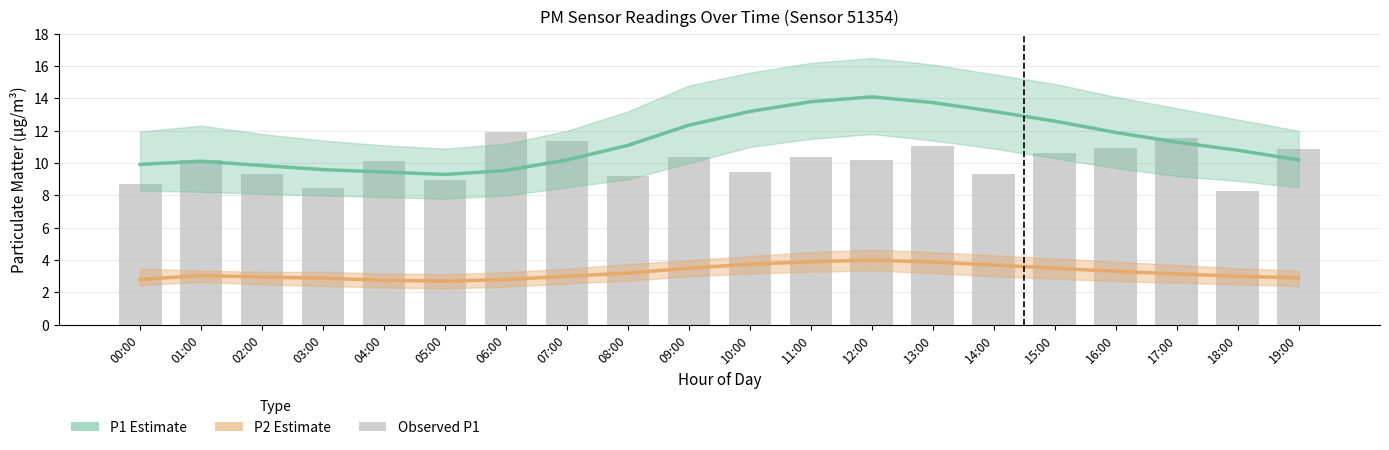

The Observed P1 series shows 15.1 at 04:00. True or false?

False